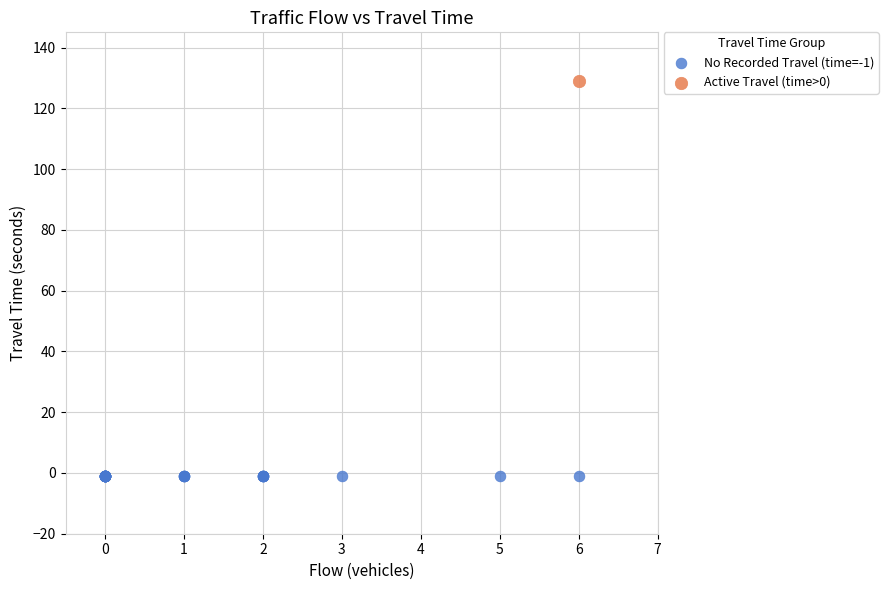

What are all the series names shown in the legend?

No Recorded Travel (time=-1), Active Travel (time>0)